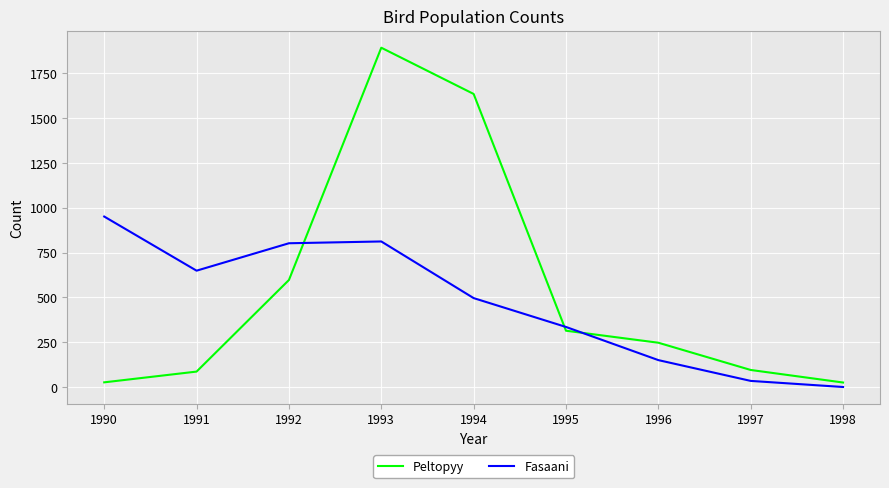

How many times do Fasaani and Peltopyy cross each other?

3